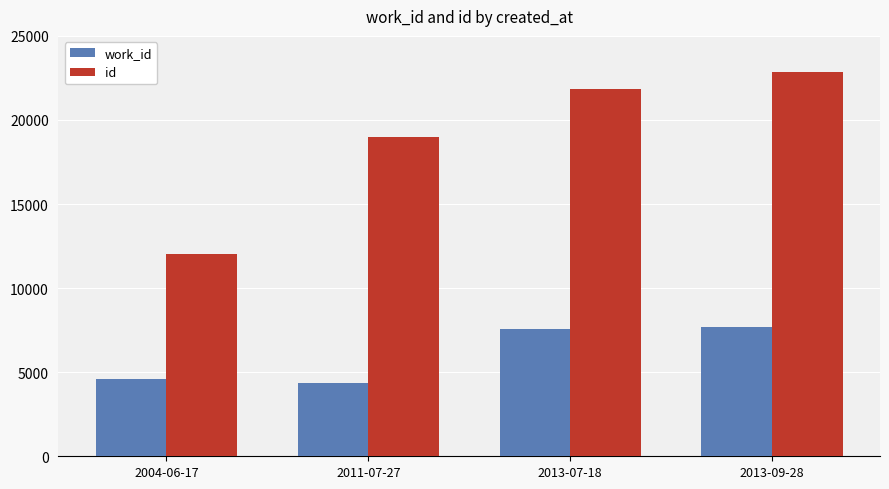

The id series shows 22880 at 2013-09-28. True or false?

True